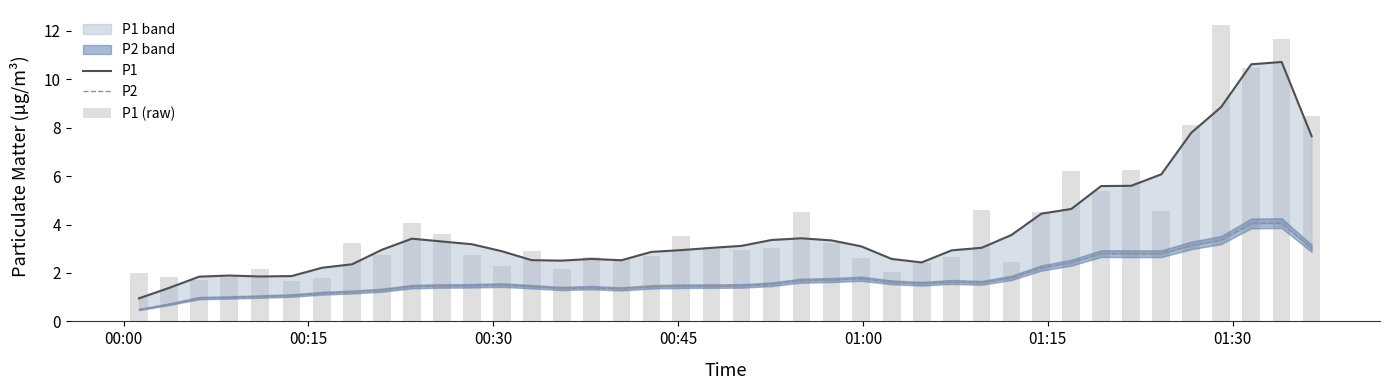

What position from the left is 00:45?

4